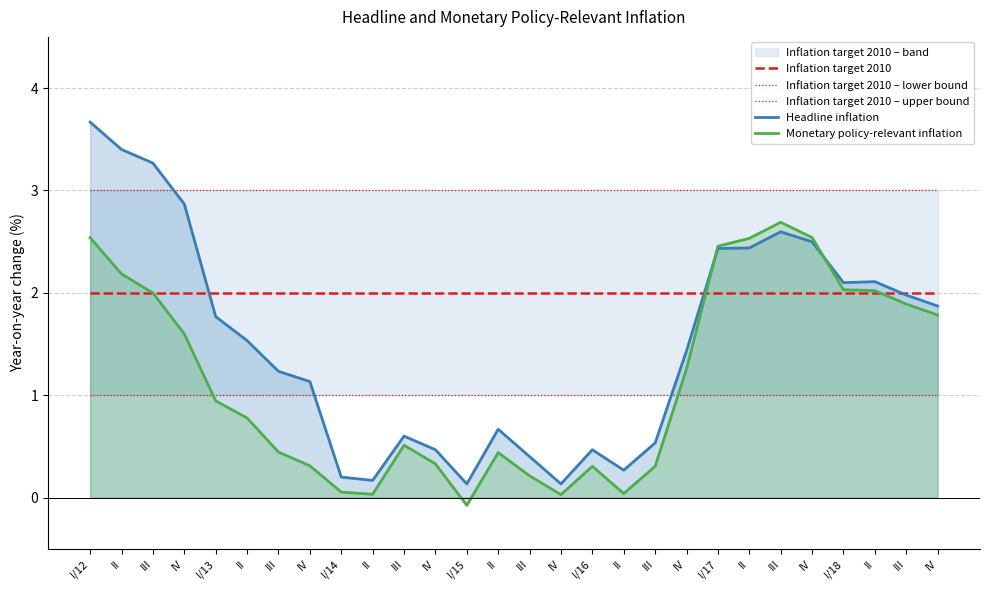

True or false: Inflation target 2010 has a value of 3.2 at III.

False